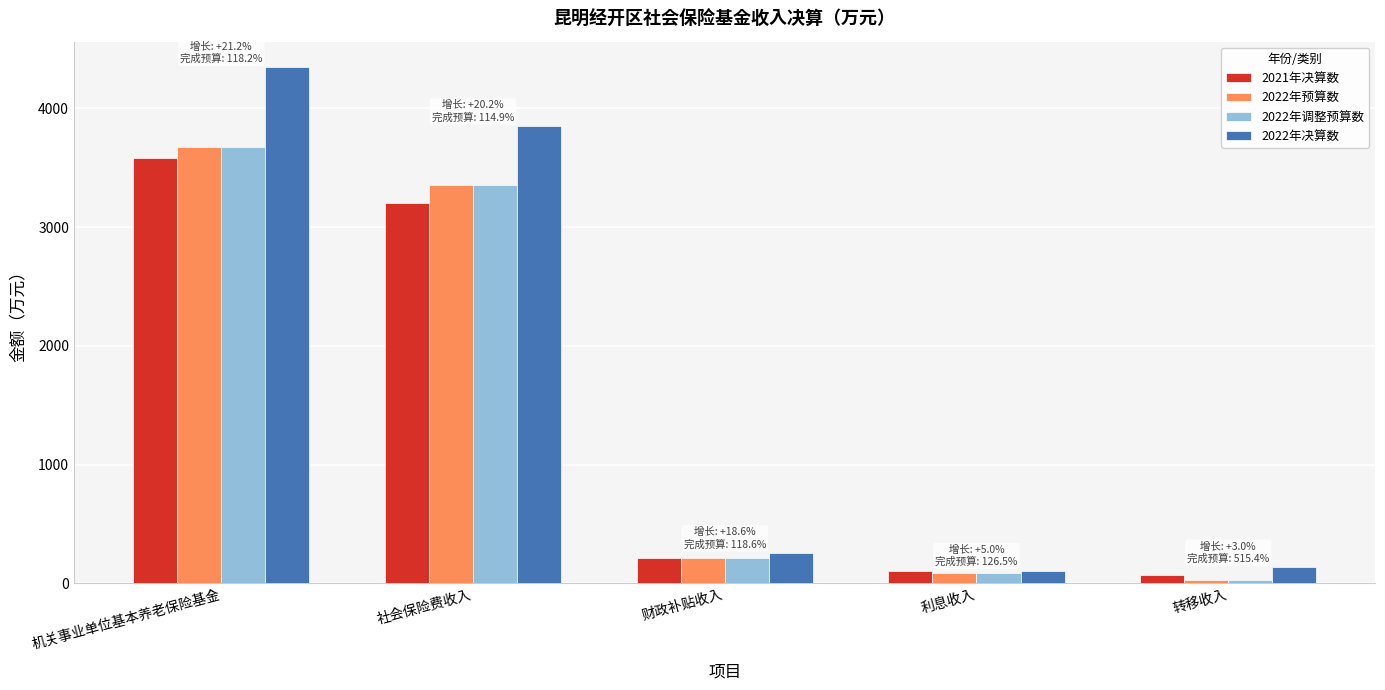

What is the difference between the maximum and second lowest values in the 2022年预算数 series?

3593.0